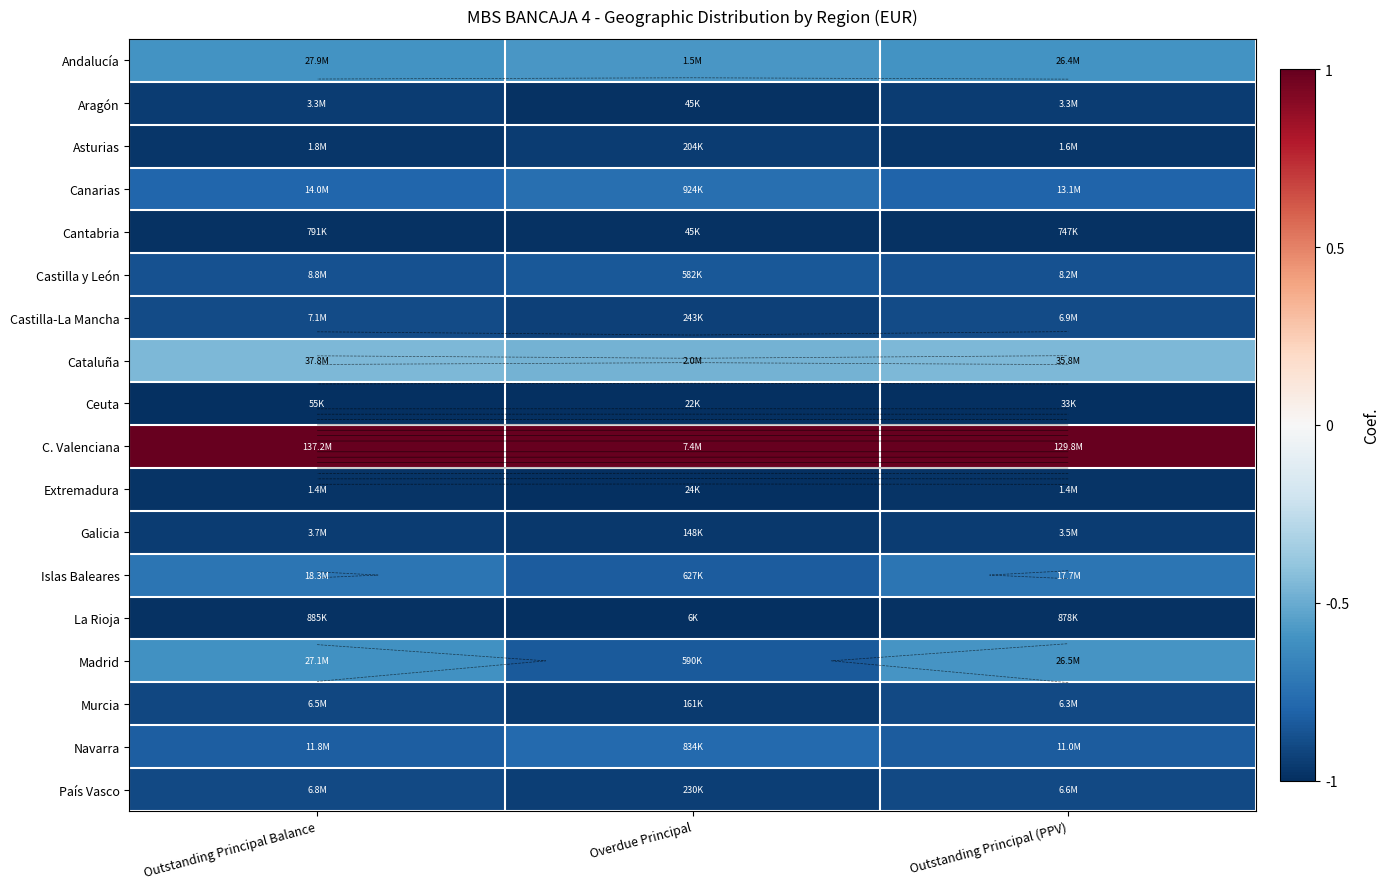

Which series changed the most between Outstanding Principal Balance and Overdue Principal?

Madrid